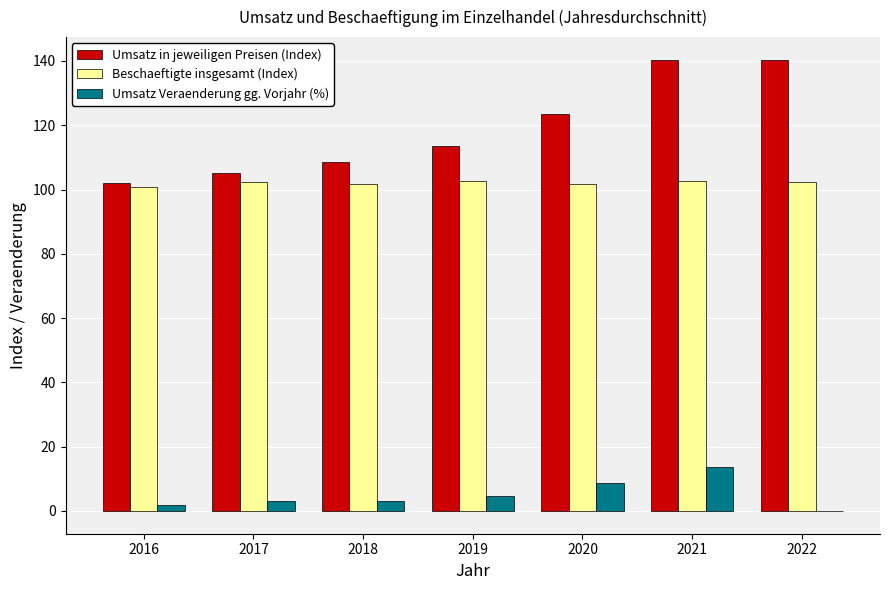

Which series changed the most between 2021 and 2022?

Umsatz Veraenderung gg. Vorjahr (%)